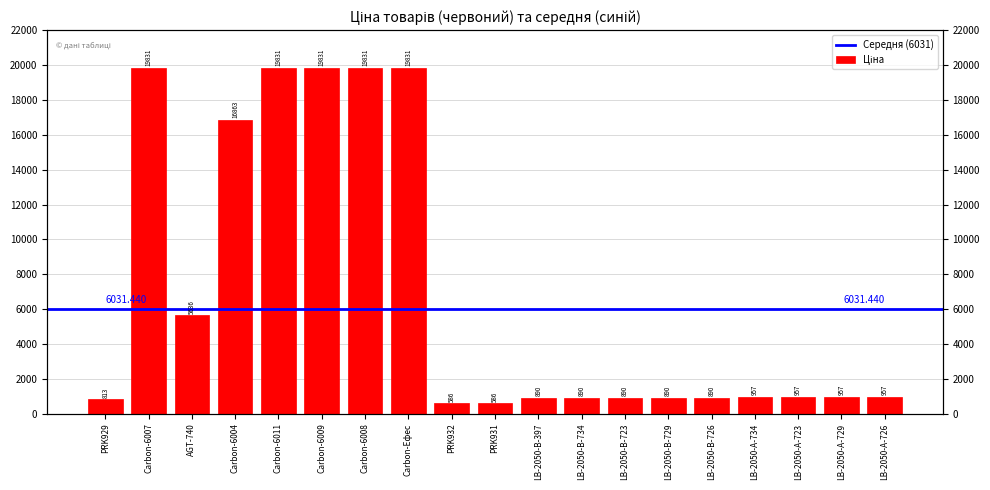

What is the smallest value displayed?

586.0